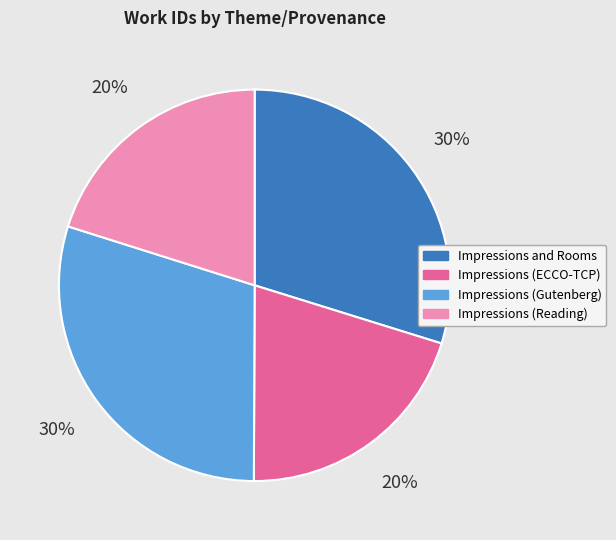

To the nearest percent, what is the average slice percentage?

25%